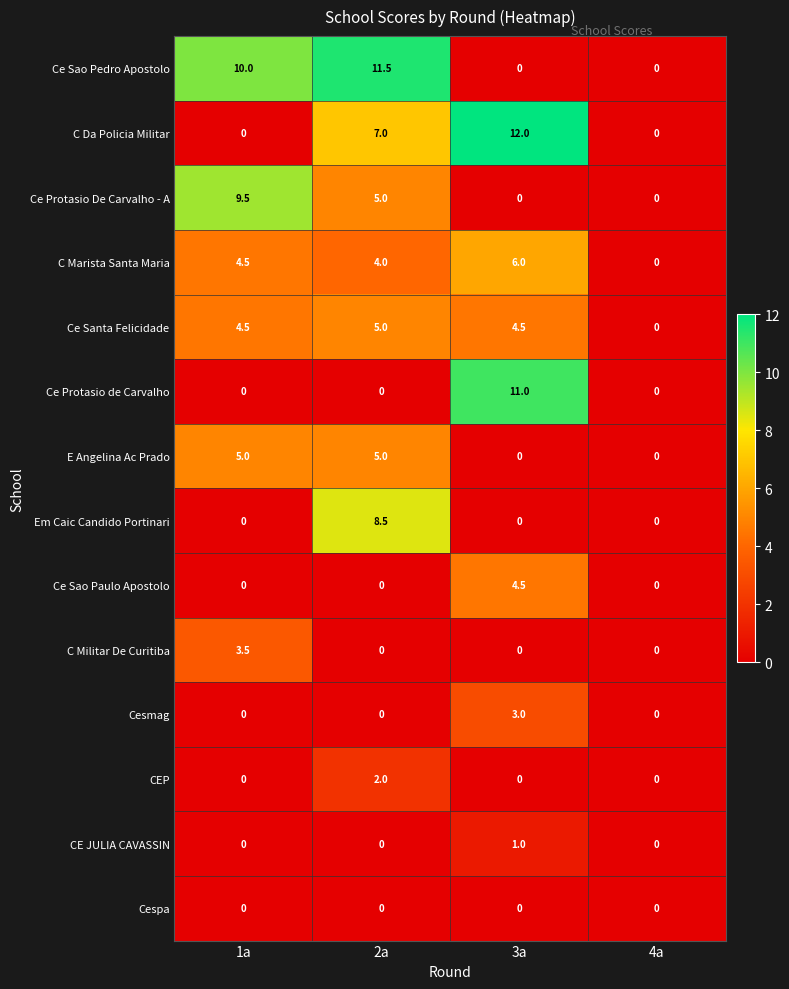

The value of Ce Protasio de Carvalho at 2a is 0.0. True or false?

True